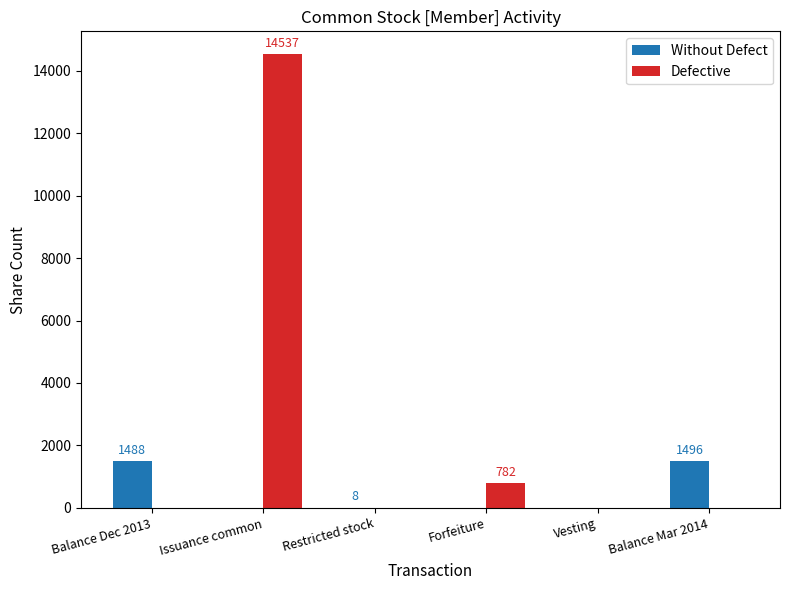

What is the maximum value for Without Defect?

1496